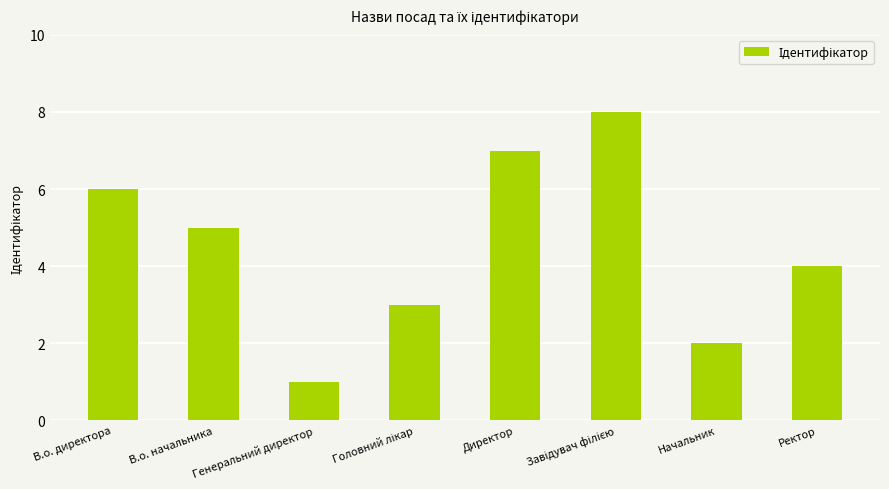

What is the change in value from В.о. директора to Генеральний директор?

-5